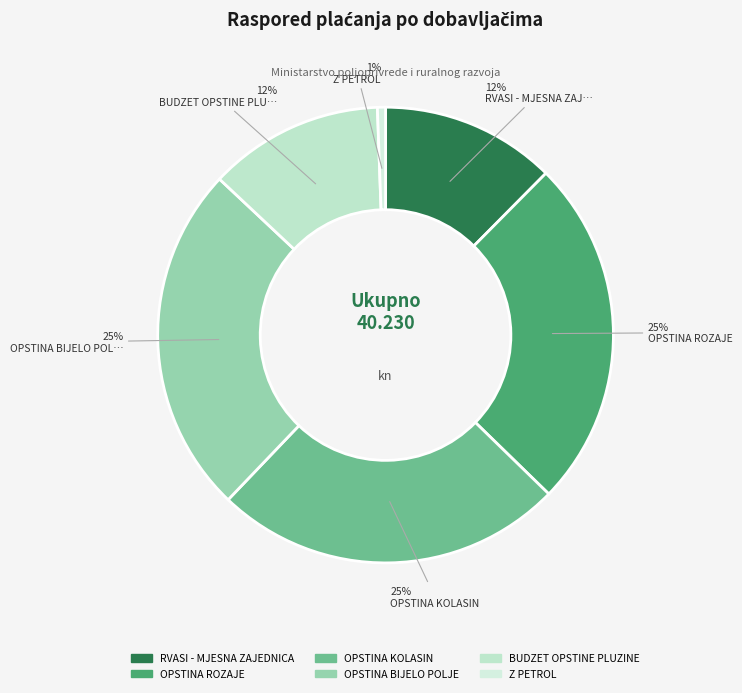

What percentage is the OPSTINA ROZAJE slice, to the nearest percent?

25%